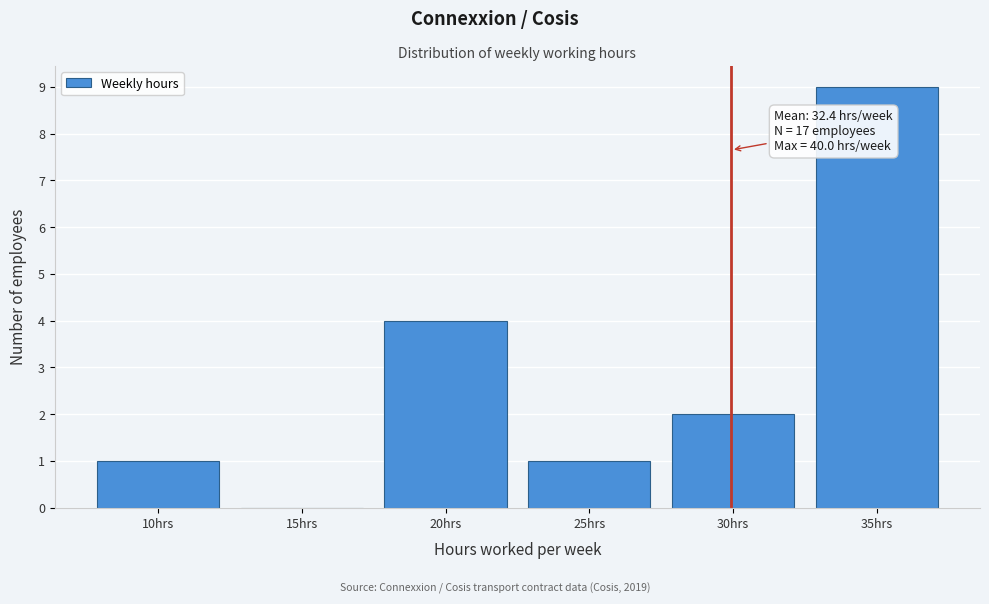

Reading left to right, transcribe all the data shown in this chart.

10hrs=1	15hrs=0	20hrs=4	25hrs=1	30hrs=2	35hrs=9